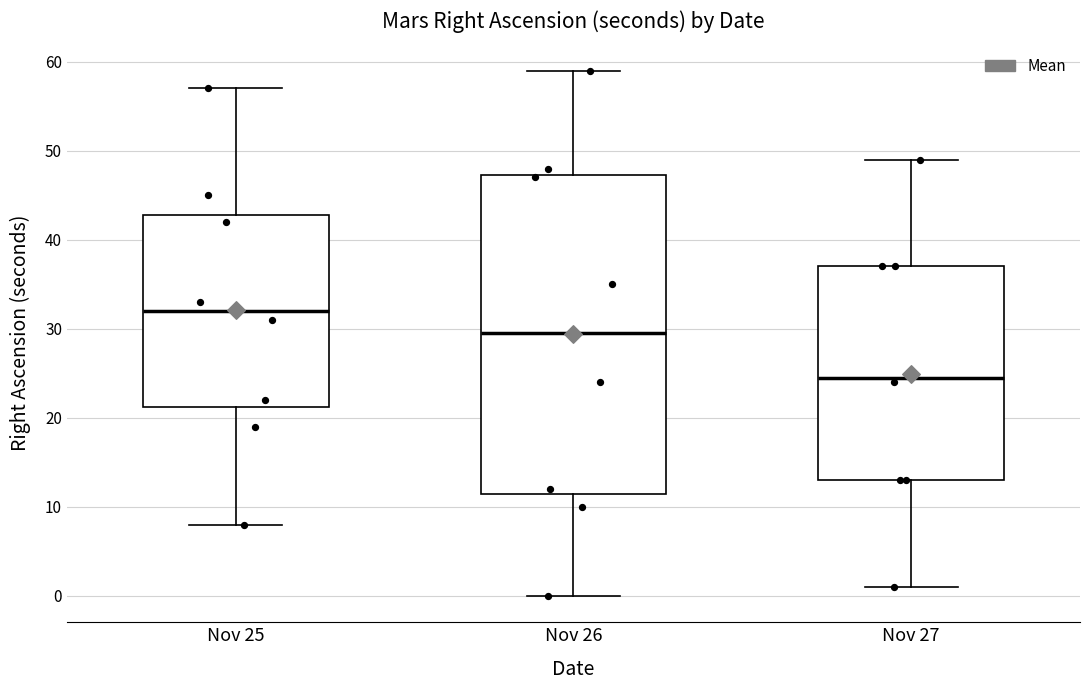

Reading left to right, transcribe this box plot: for each box, give where its median line is, the range the box spans, and where its two whiskers end, as read against the y-axis. The values are not printed on the chart, so give them approximately, as read against the axis.

Nov 25: median 32, box 21 to 43, whiskers 8 to 57
Nov 26: median 30, box 12 to 47, whiskers 0 to 59
Nov 27: median 25, box 13 to 37, whiskers 1 to 49